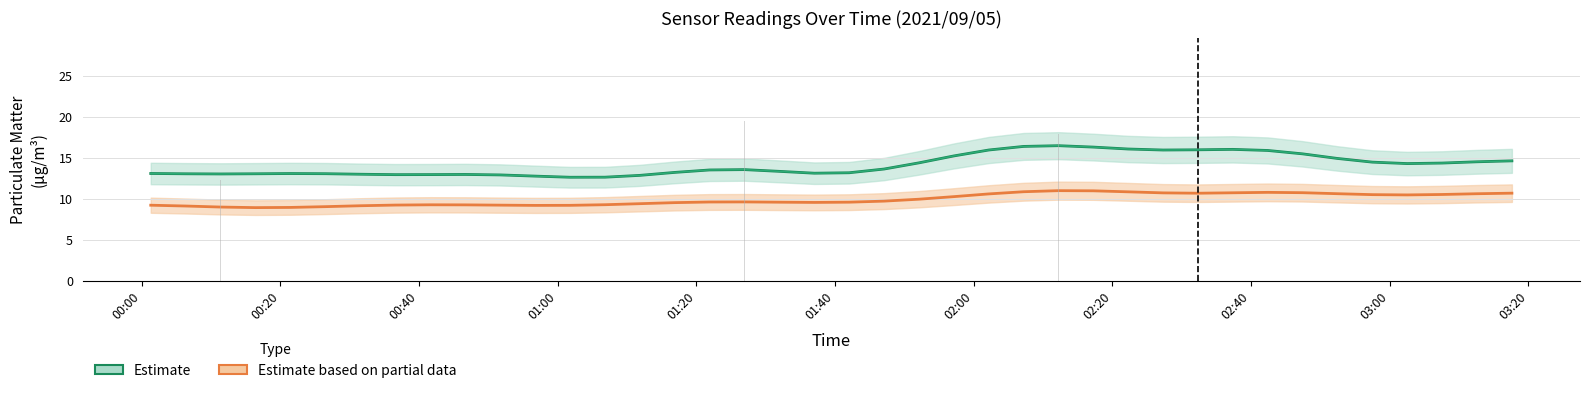

At which label does Estimate (SDS_P1) first exceed 13?

00:00